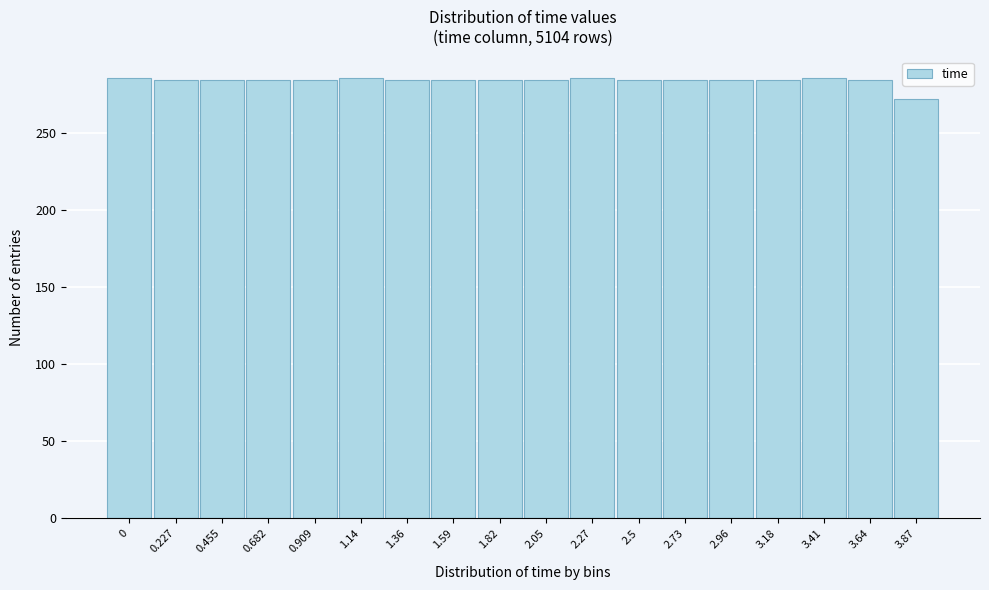

What position from the right is 2.5?

7